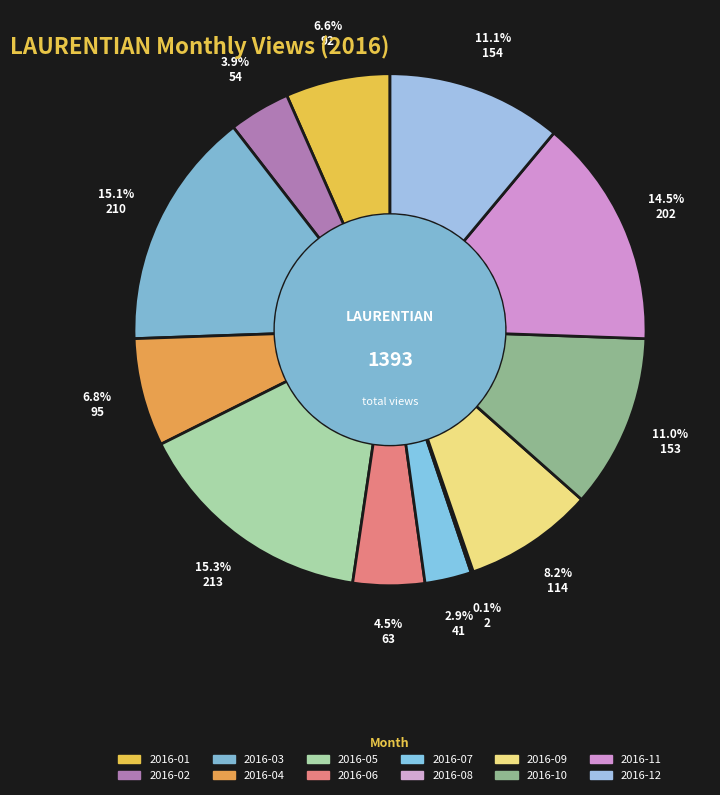

Which category has the biggest portion of the pie?

2016-05